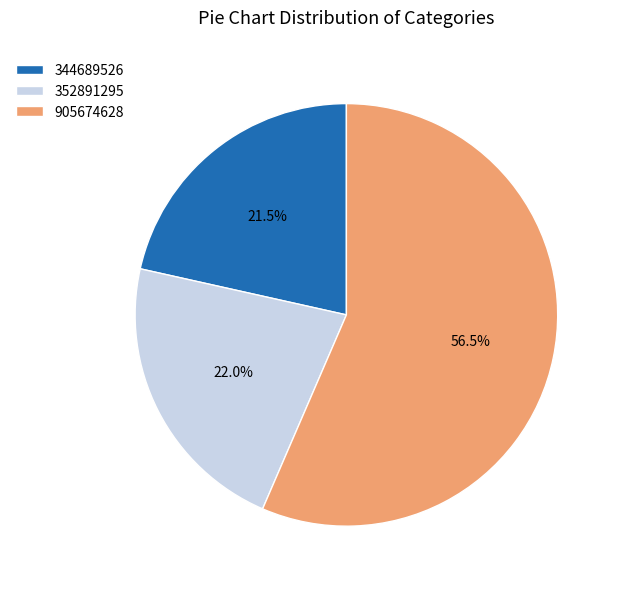

How many slices are in this pie chart?

3